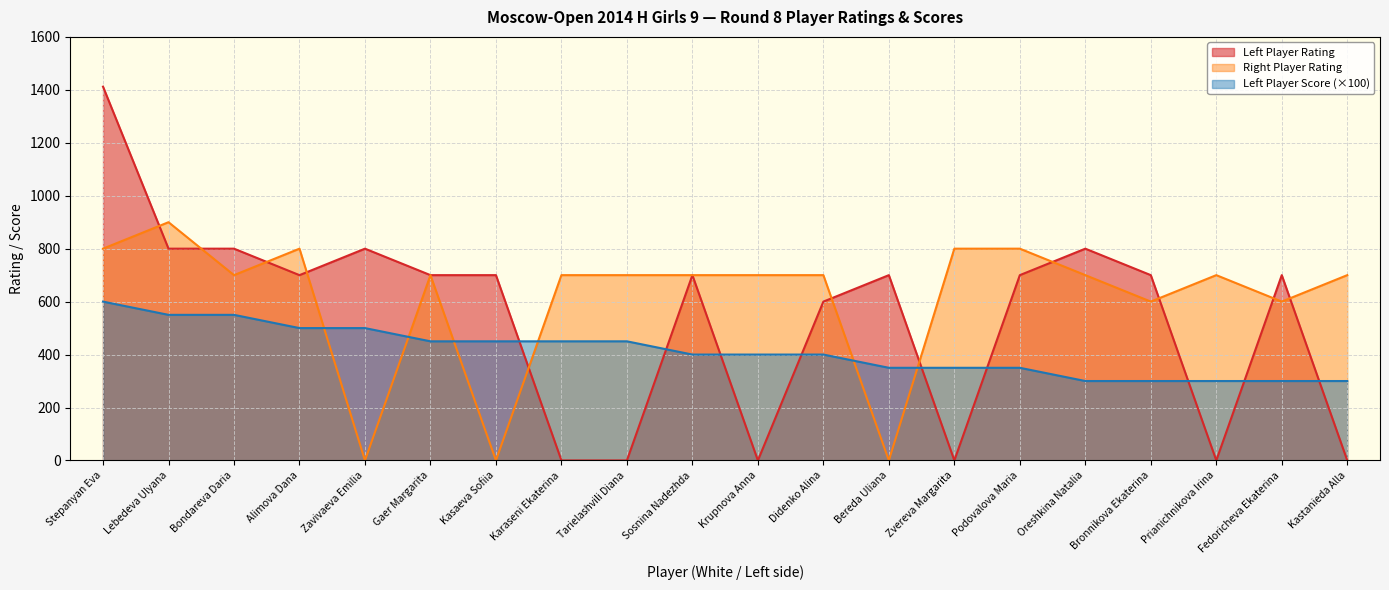

At which category is the sum across all series the highest?

Stepanyan Eva